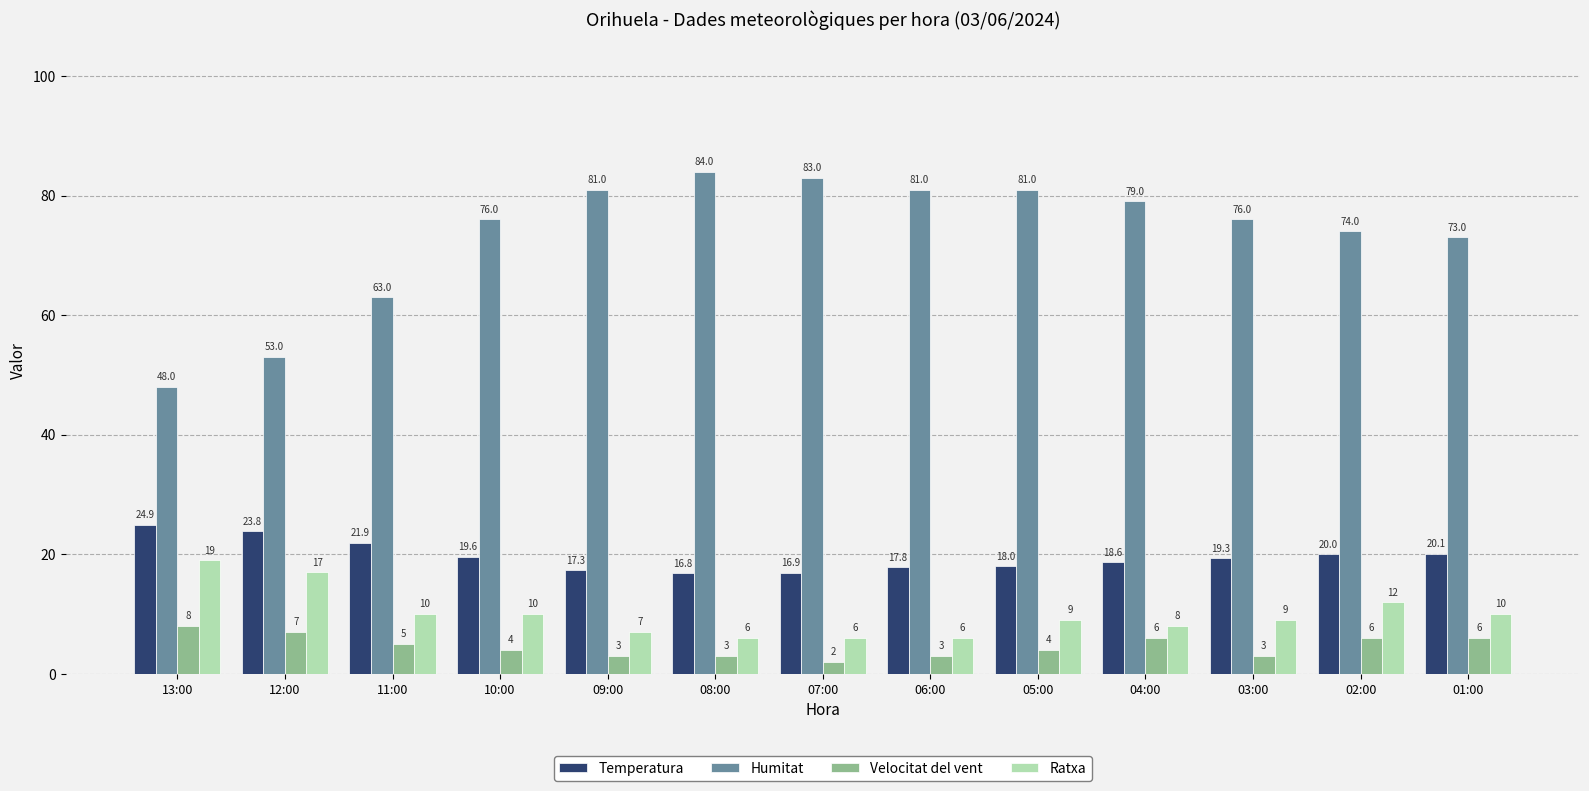

At how many categories does at least one series exceed 75?

8